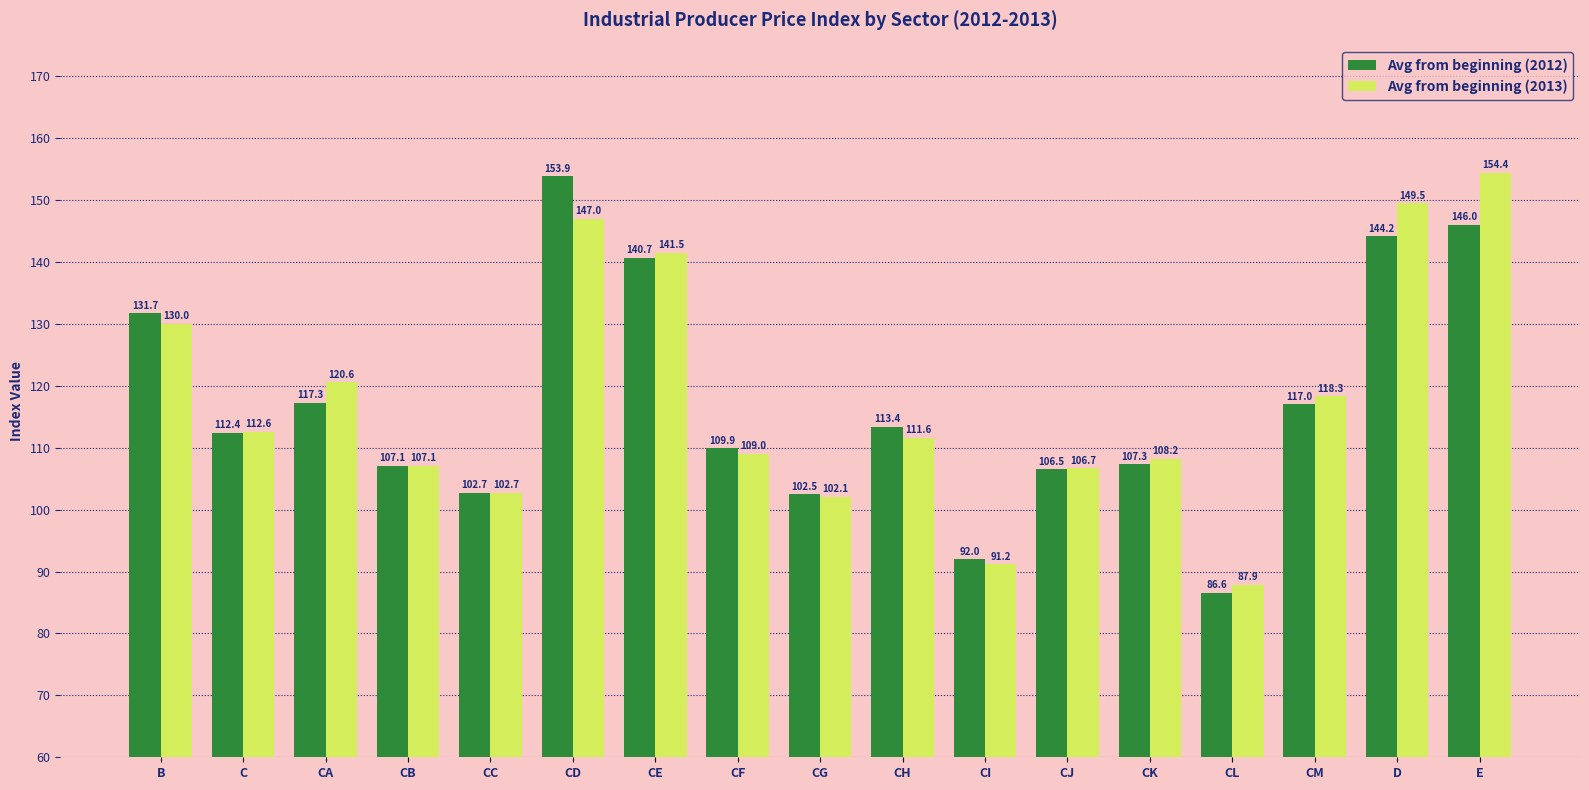

Rank the categories by Avg from beginning (2012) value from lowest to highest.

CL, CI, CG, CC, CJ, CB, CK, CF, C, CH, CM, CA, B, CE, D, E, CD